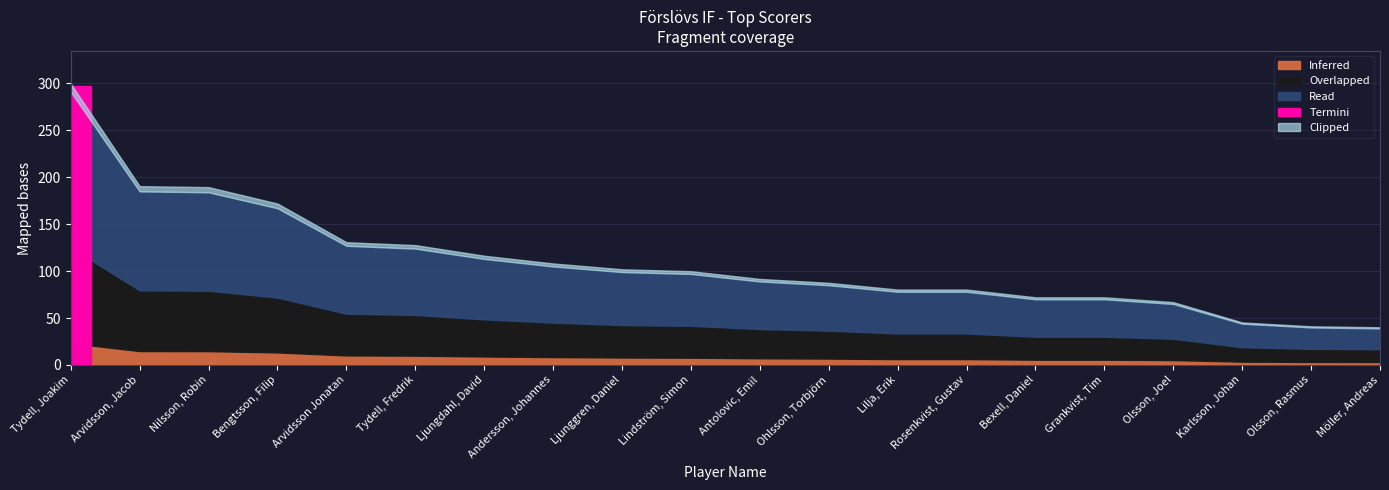

Reading right to left, extract all data points from this chart.

39	40	44	65	70	70	78	78	85	89	97	99	105	113	124	127	167	184	185	291